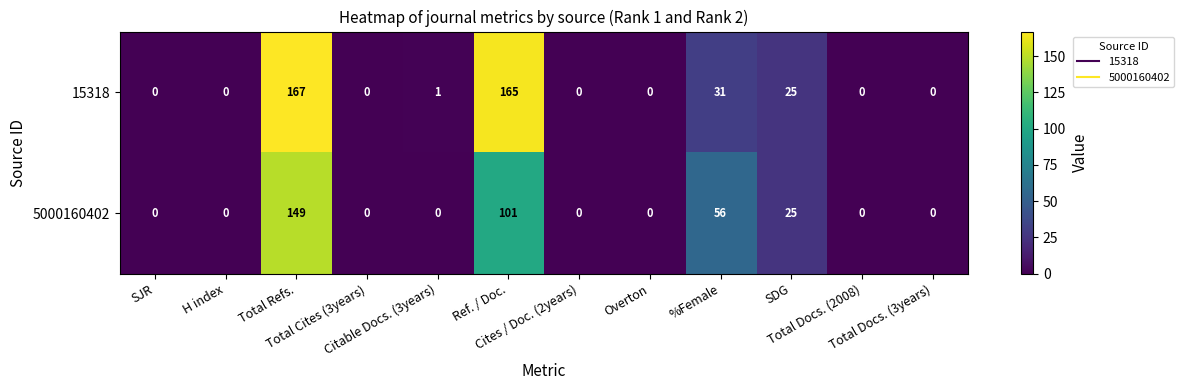

What is the difference between the maximum and second lowest values in the 15318 series?

167